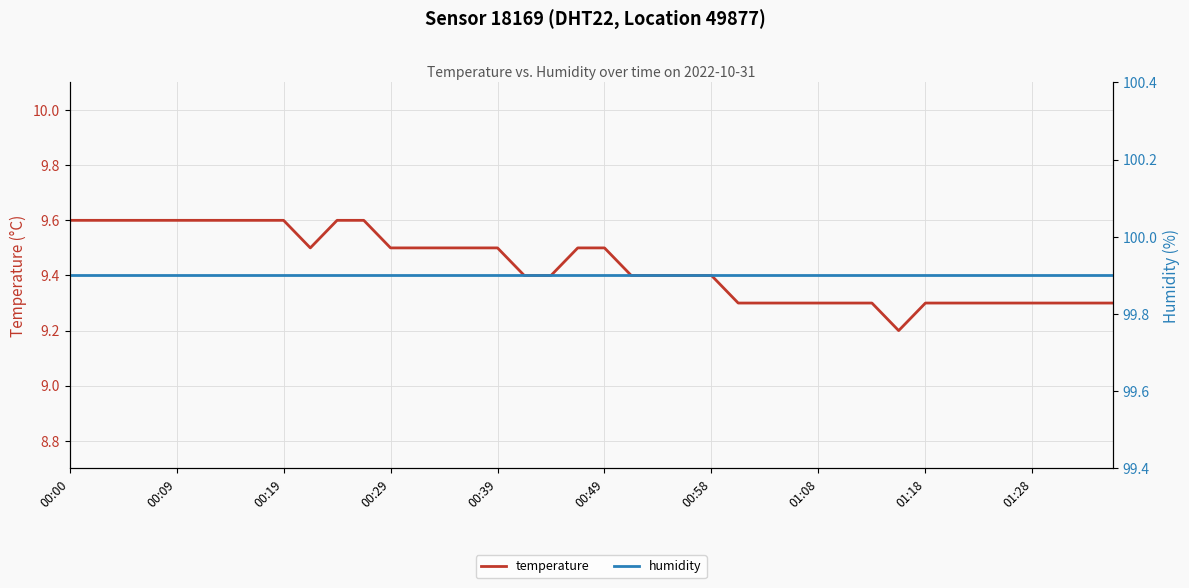

The value of humidity at 34 is 23.4. True or false?

False